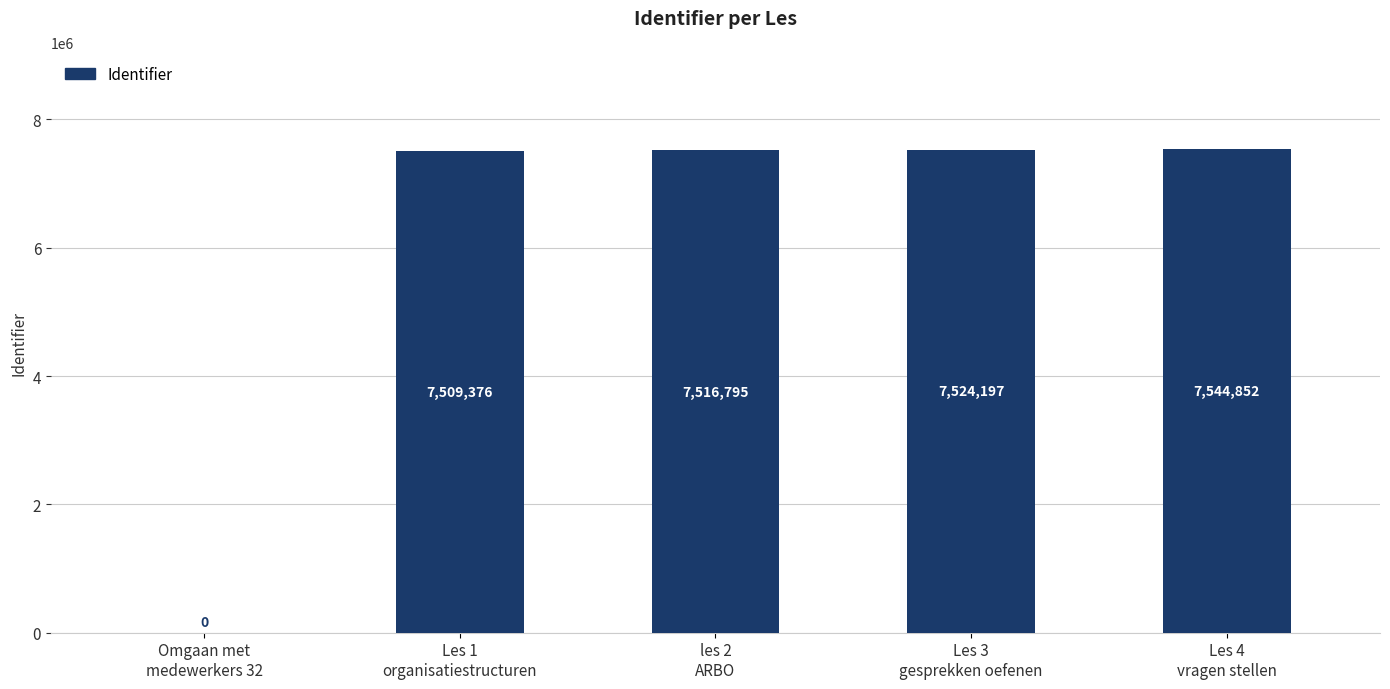

Does the chart contain stacked bars?

No